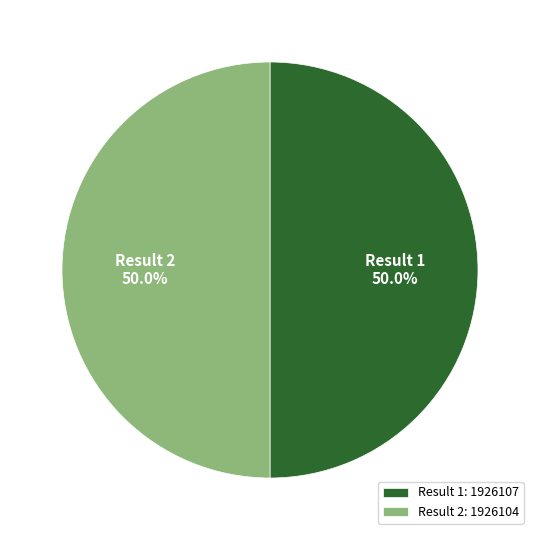

Approximately how many times larger is the value at Result 1: 1926107 compared to Result 2: 1926104?

1.0